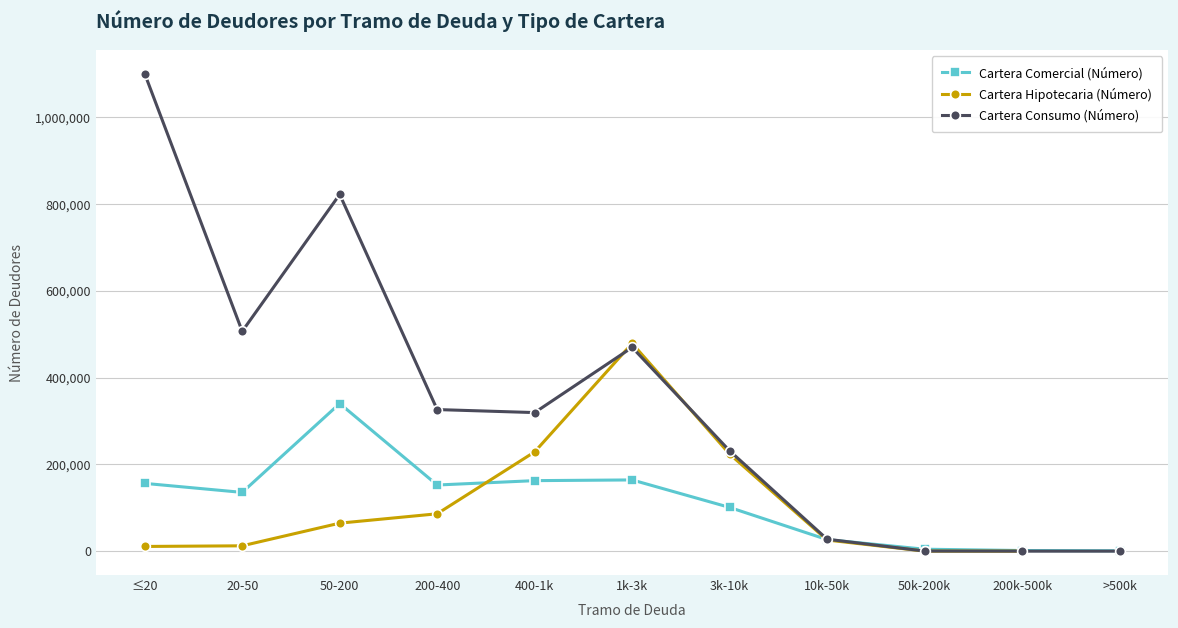

True or false: Cartera Hipotecaria (Número) has a value of 64516.0 at 50-200.

True